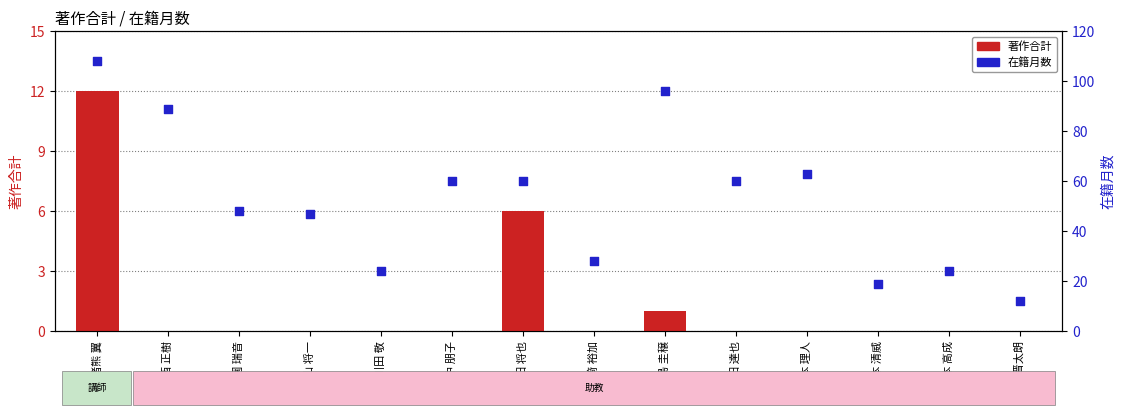

Which series contains the highest Y value?

在籍月数